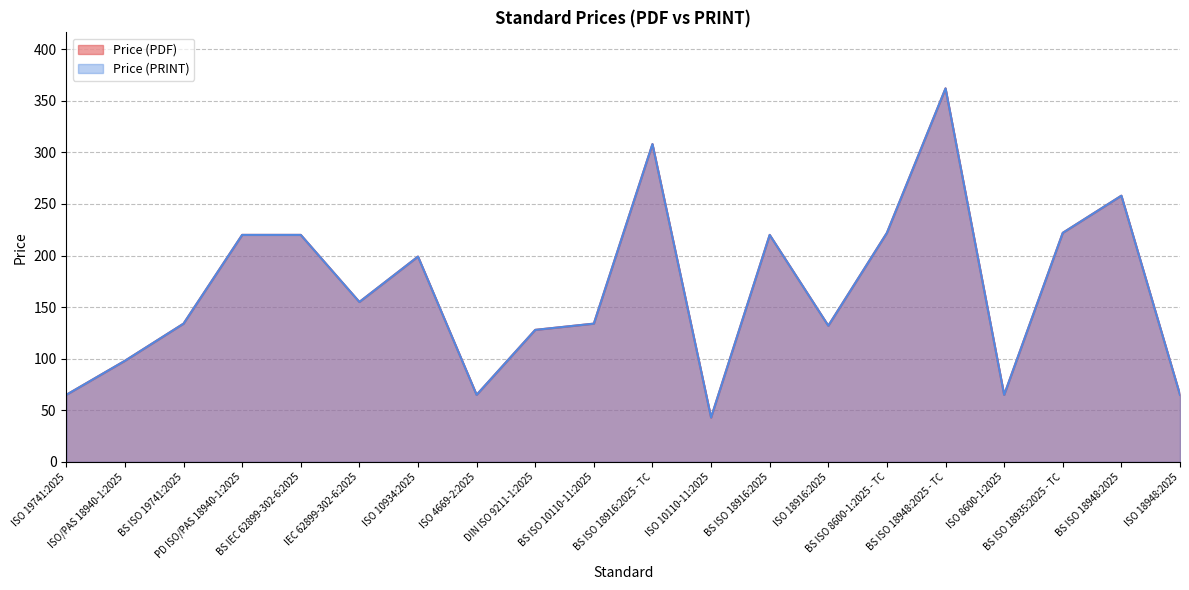

Which category has the lowest value in the Price (PDF) series?

ISO 10110-11:2025